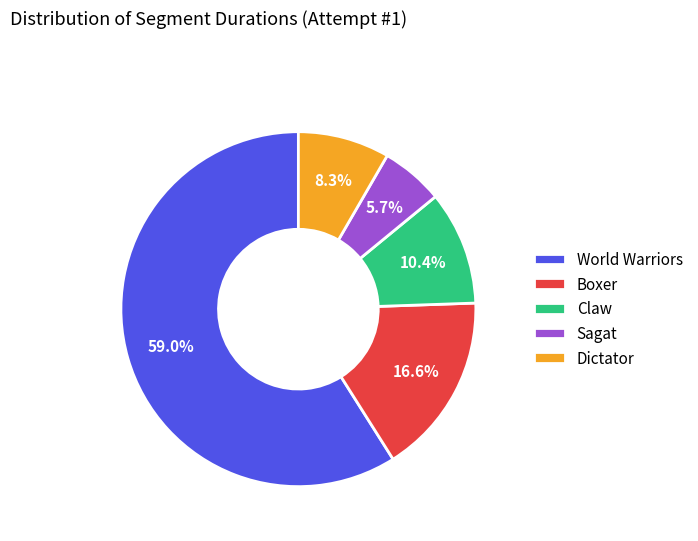

Rank the categories by value from highest to lowest.

World Warriors, Boxer, Claw, Dictator, Sagat